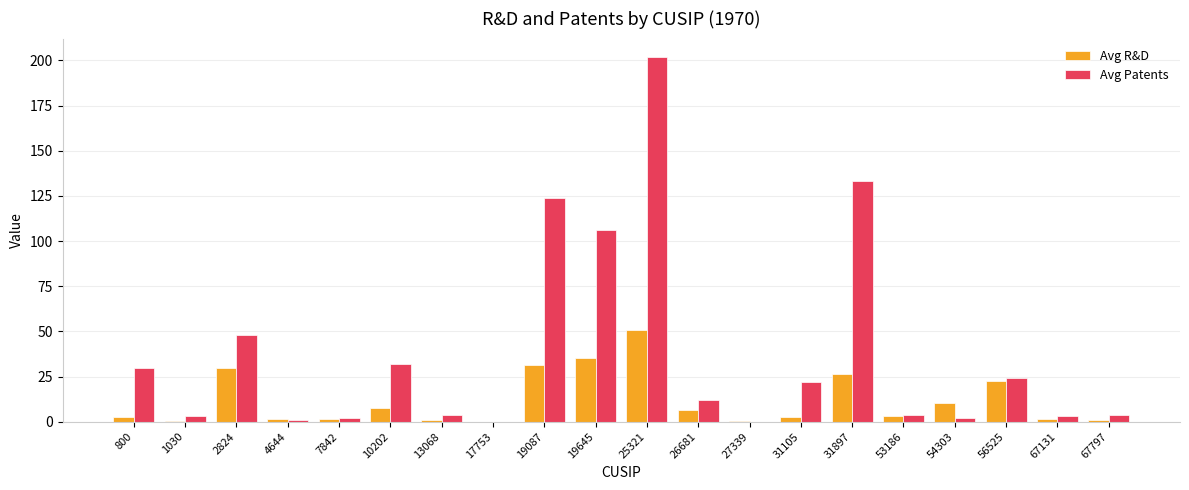

What is the highest value of the Avg R&D series?

50.8